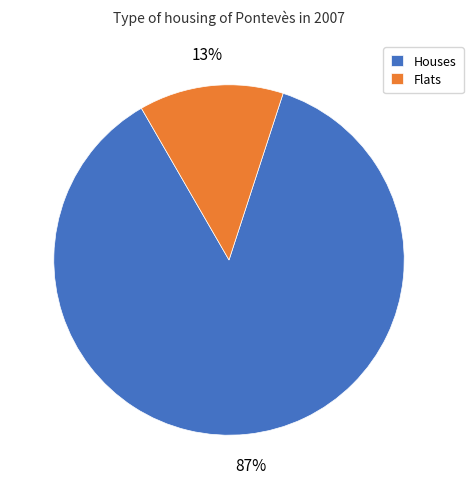

To the nearest percent, what portion does Flats represent?

13%